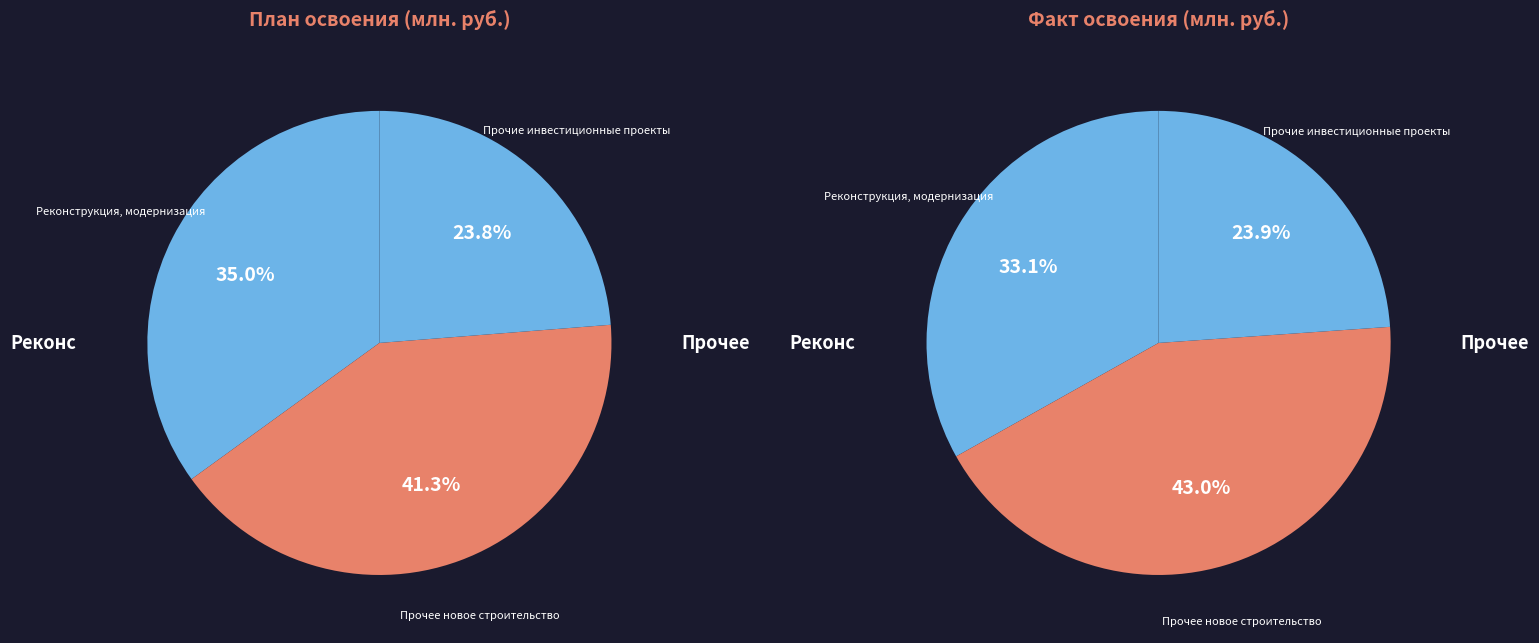

True or false: Прочие инвестиционные проекты accounts for 24% of the total.

True